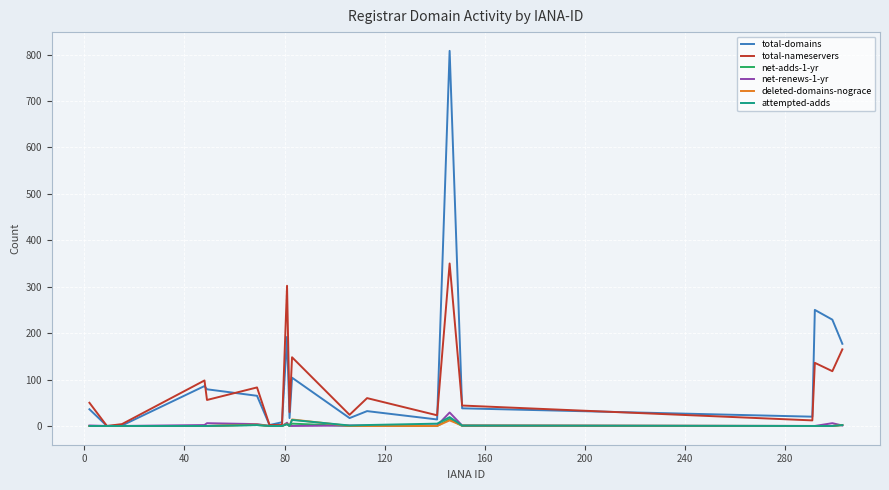

Which series has the widest spread of values?

total-domains